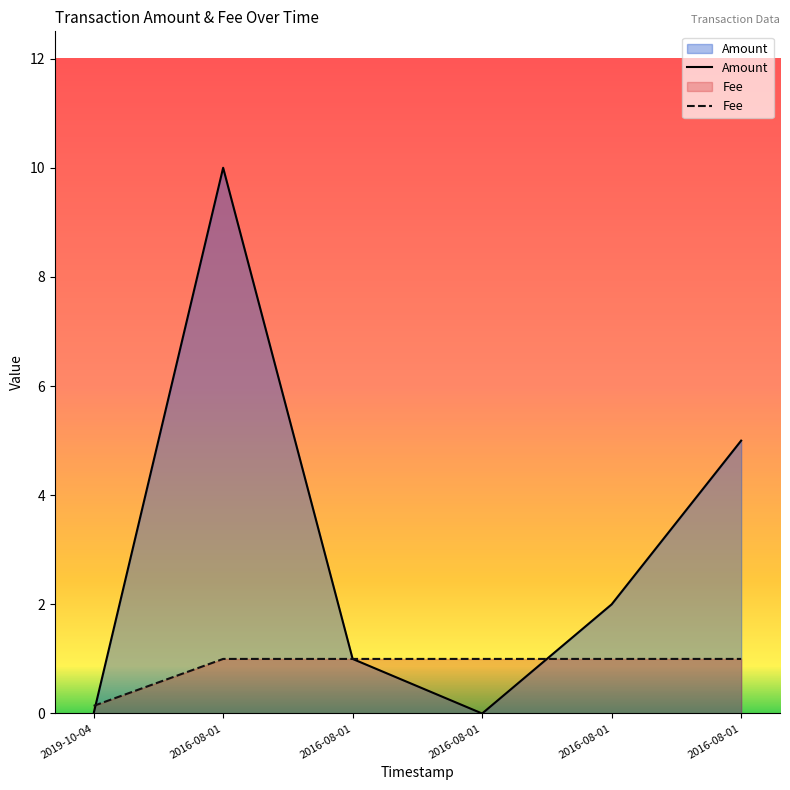

Which category has the highest value in the Fee series?

2016-08-01